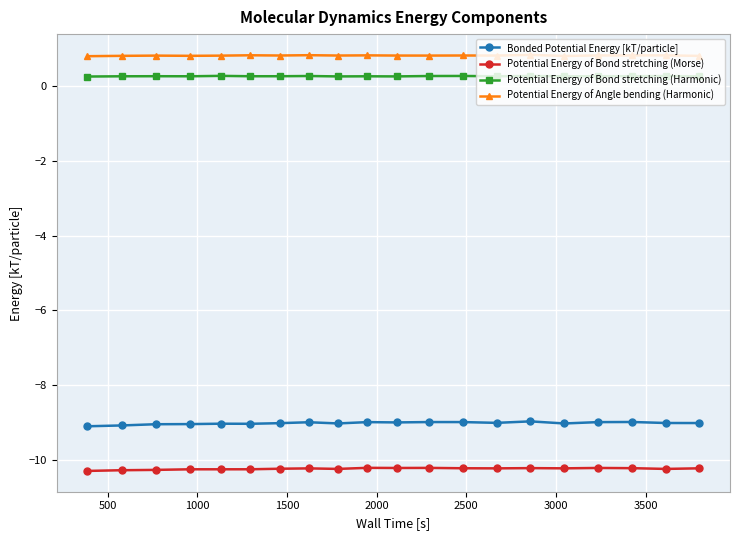

What is the value of the Potential Energy of Angle bending (Harmonic) point at the 2nd from the left?

0.8